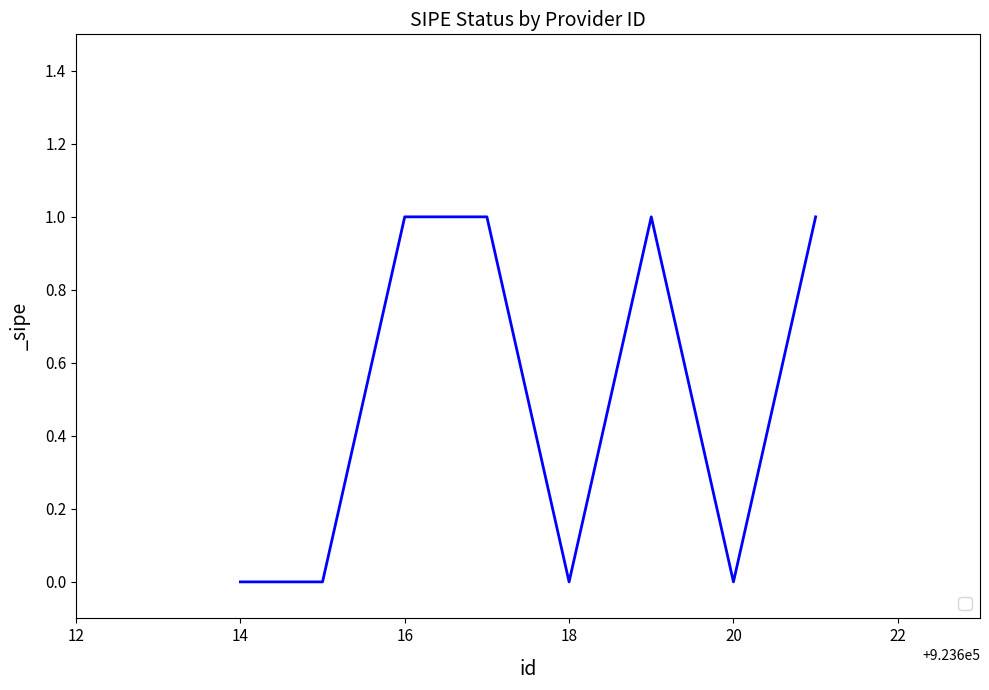

What is the sum of all values?

4